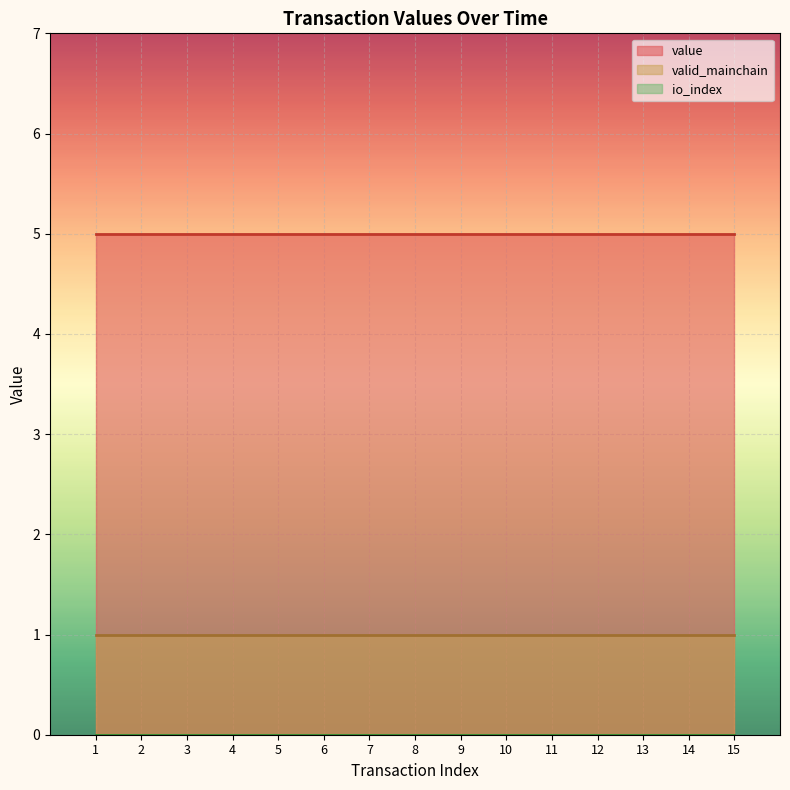

Rank the series by their maximum value, from highest to lowest.

value, valid_mainchain, io_index